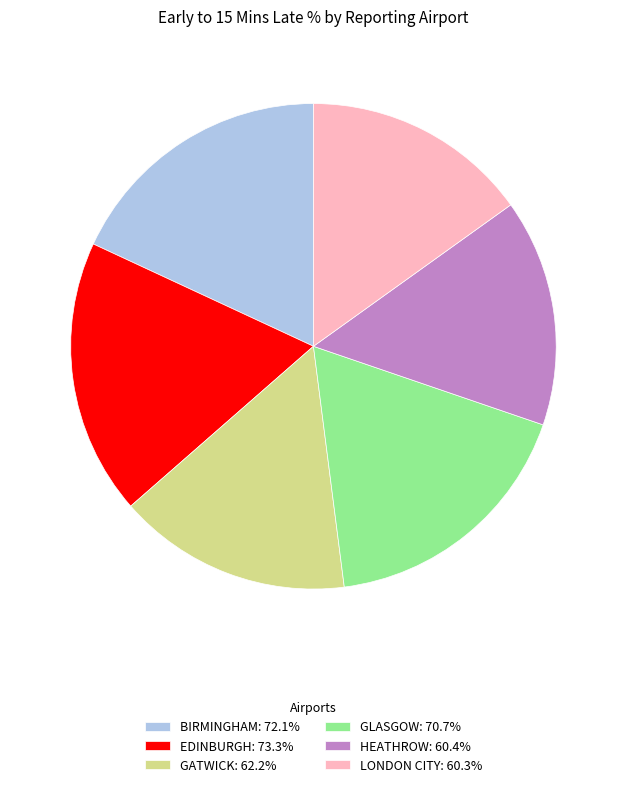

Count the number of slices in the pie.

6